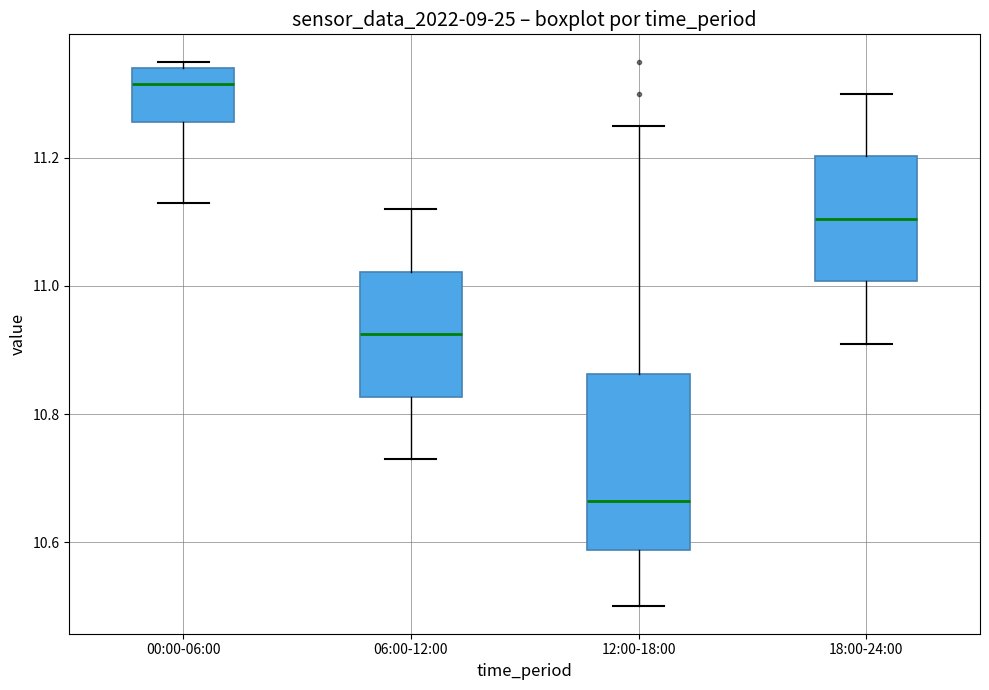

Which box is the tallest, from its lower edge to its upper edge?

12:00-18:00